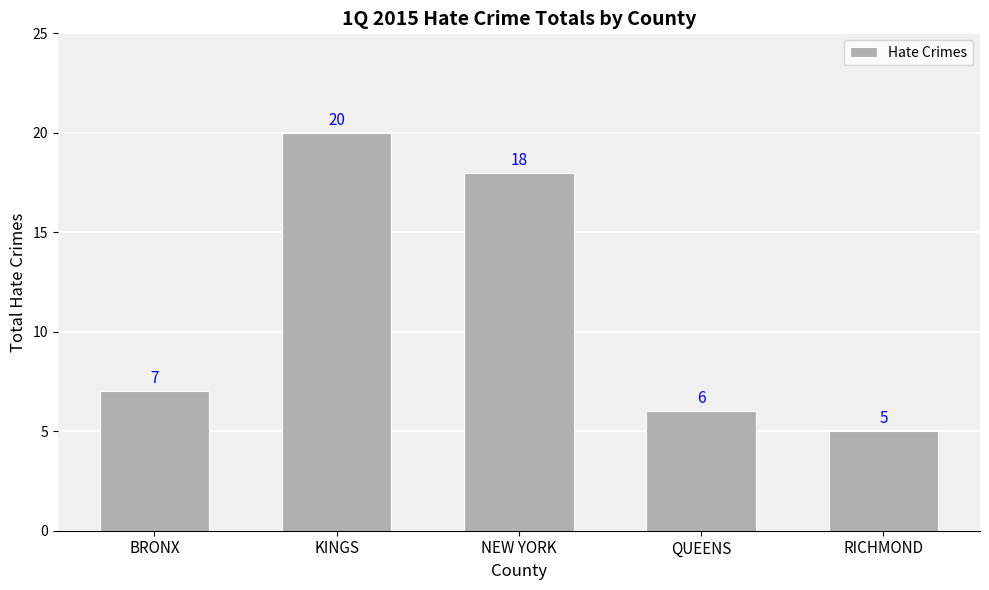

What is the label of the 1st bar from the left?

BRONX